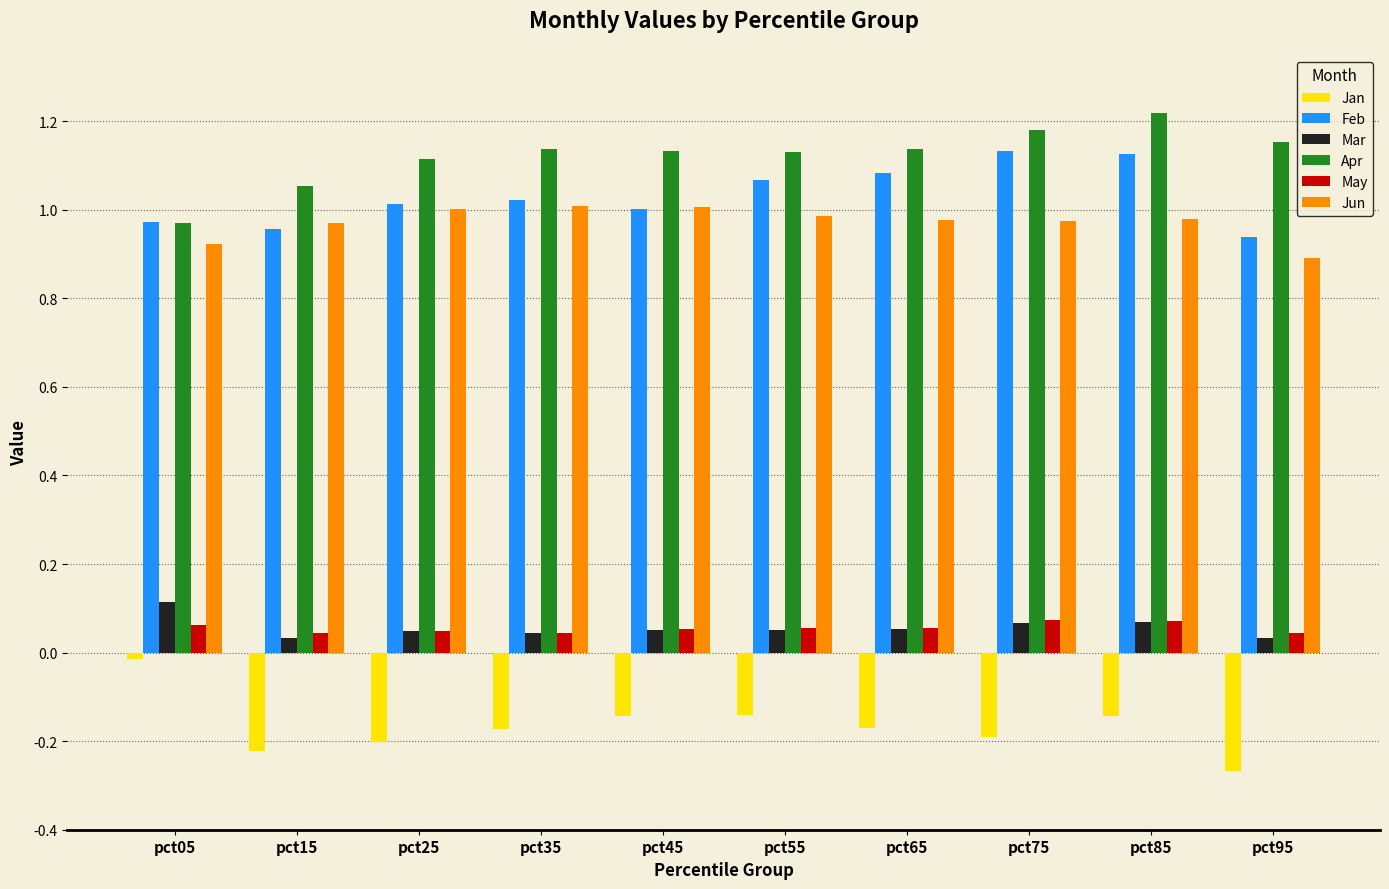

The value of Apr at pct25 is 0.3. True or false?

False